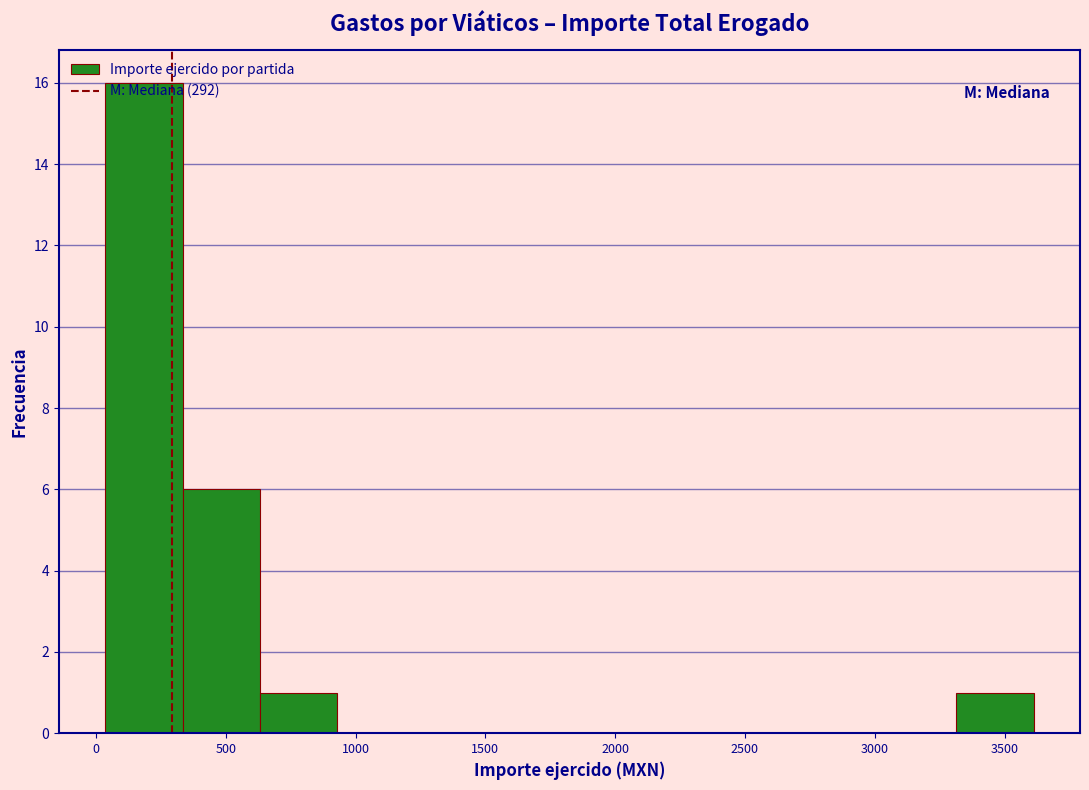

Over which range of the x-axis is the bar tallest?

50 to 350